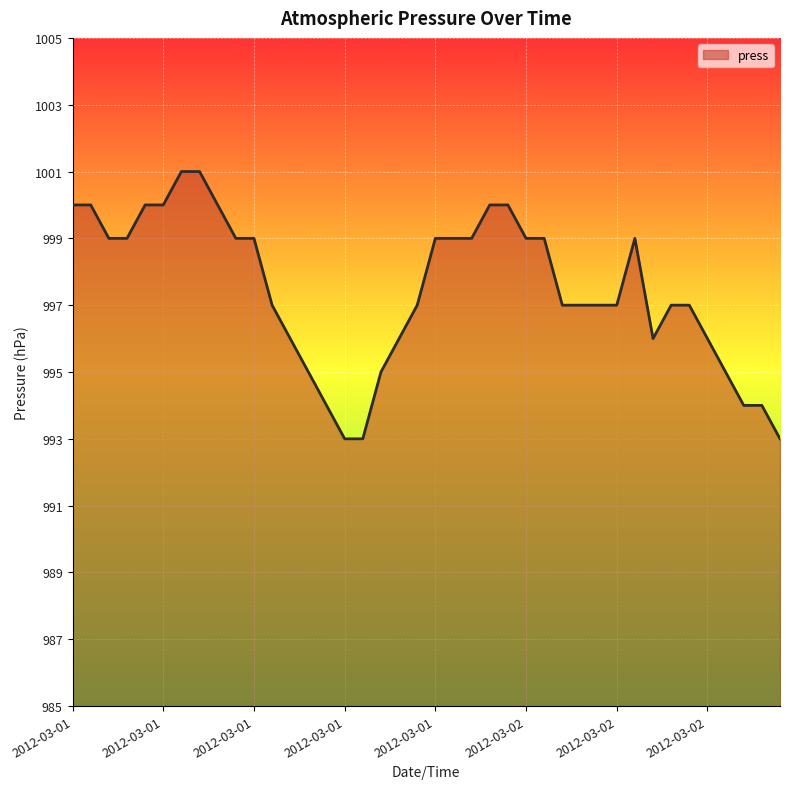

What is the minimum value shown in the chart?

993